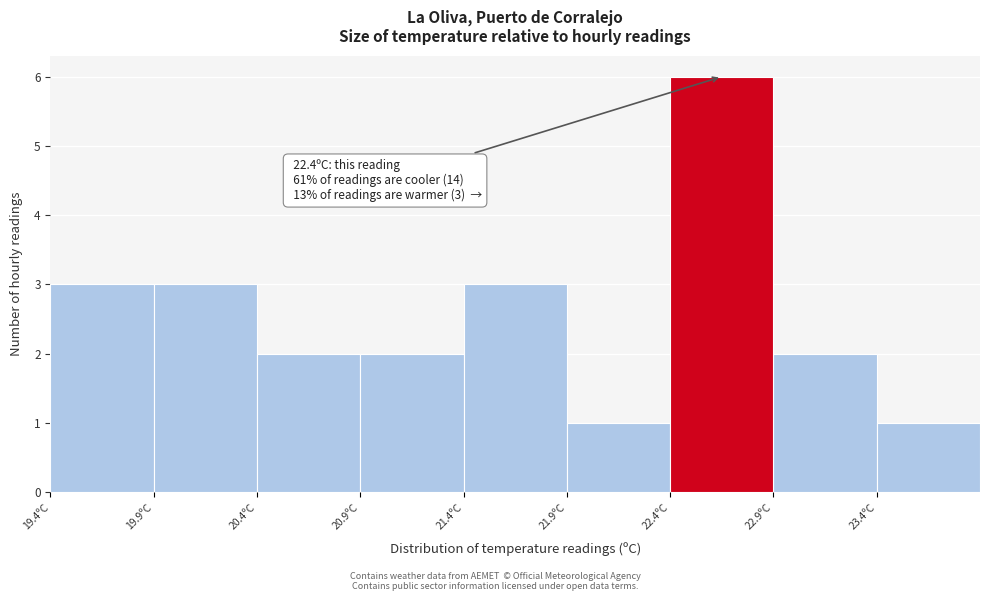

Reading left to right, transcribe all the data shown in this chart.

19.4ºC=3	19.9ºC=3	20.4ºC=2	20.9ºC=2	21.4ºC=3	21.9ºC=1	22.4ºC=6	22.9ºC=2	23.4ºC=1